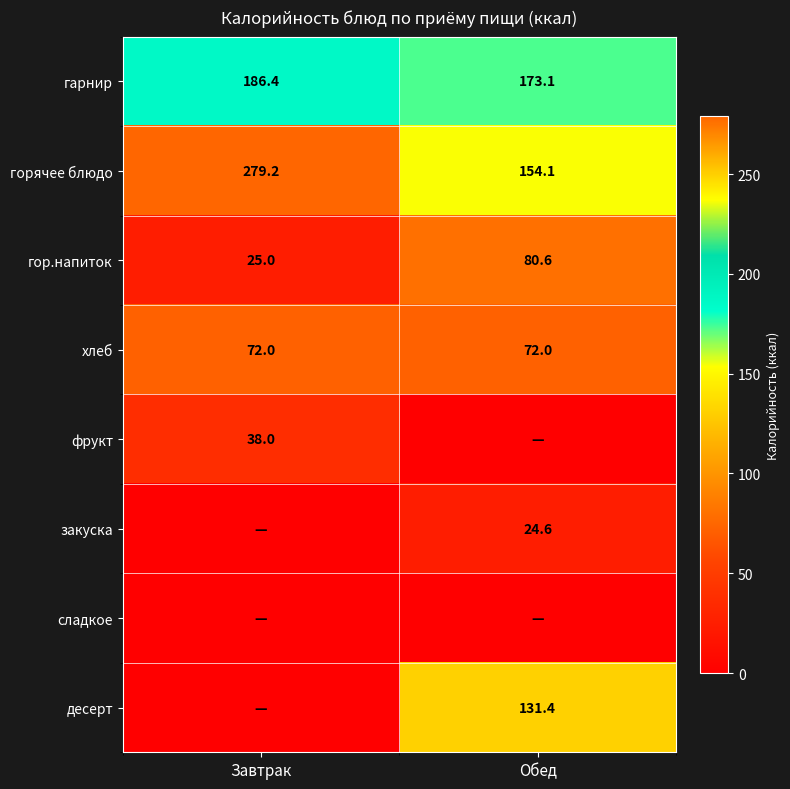

What is the difference between the highest and lowest values at Завтрак?

279.2